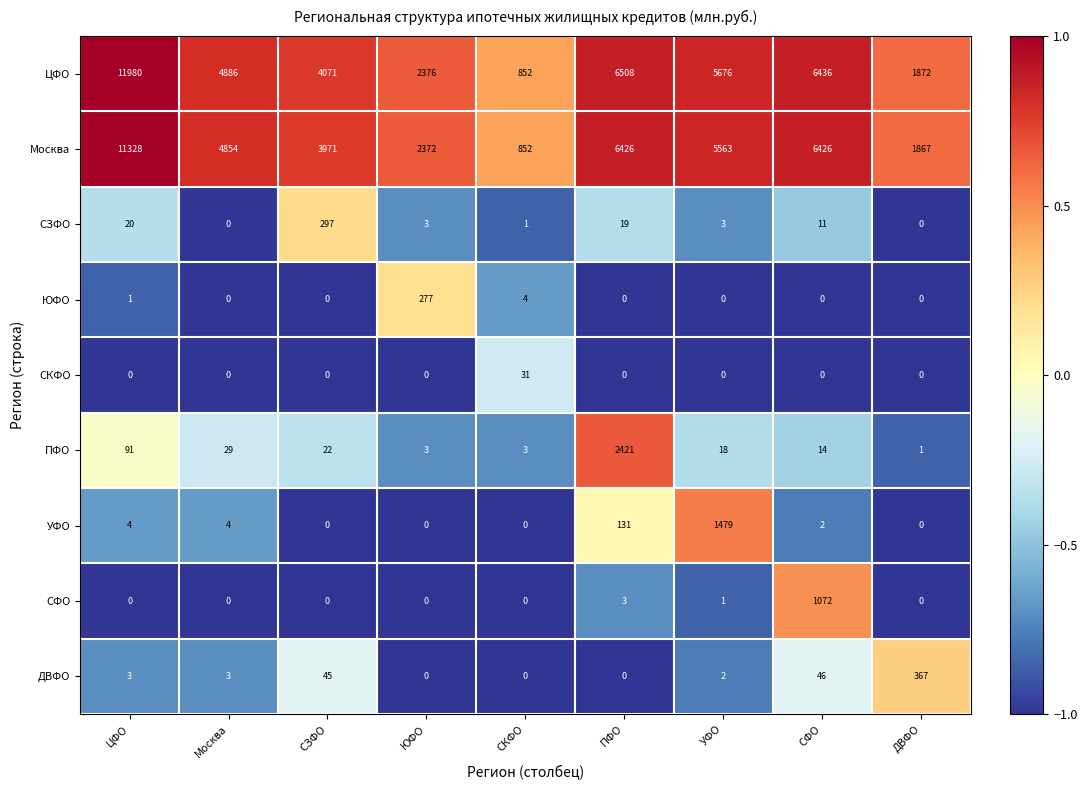

At which category is the sum across all series the highest?

ЦФО